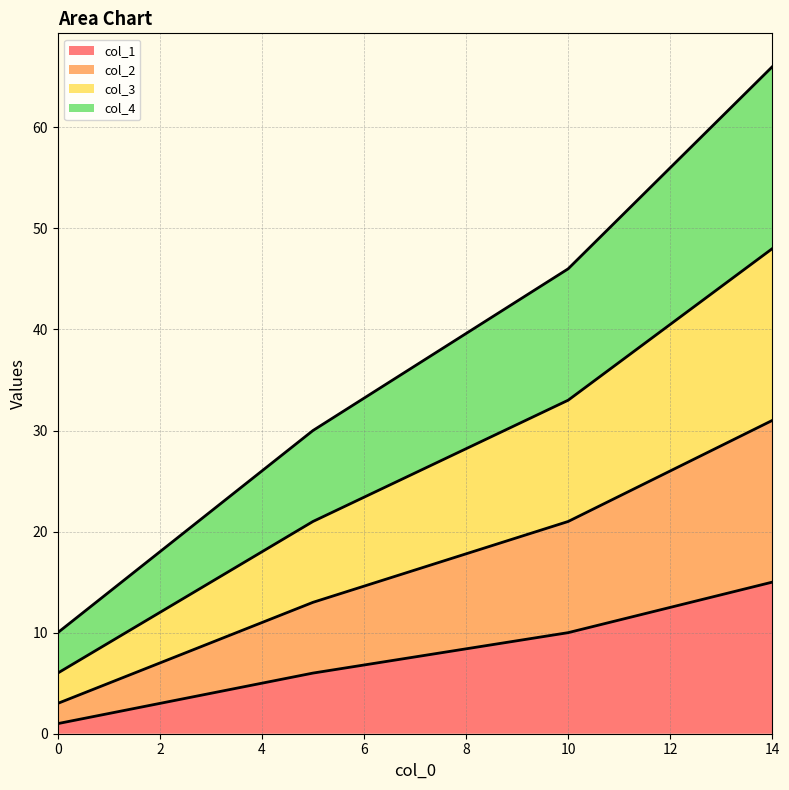

At which category is the sum across all series the highest?

14